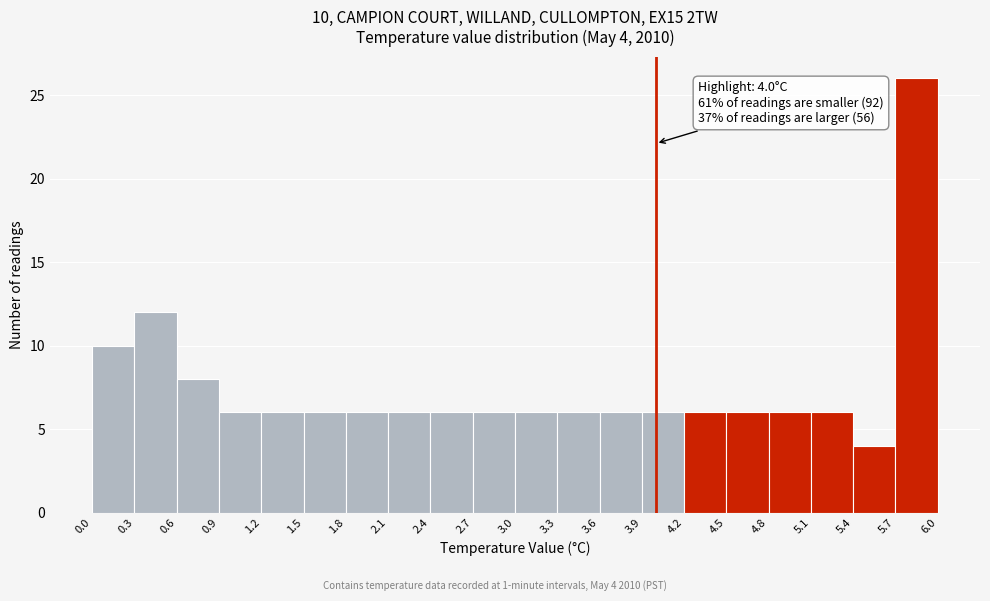

Which range on the x-axis has the tallest bar?

5.7 to 6.0